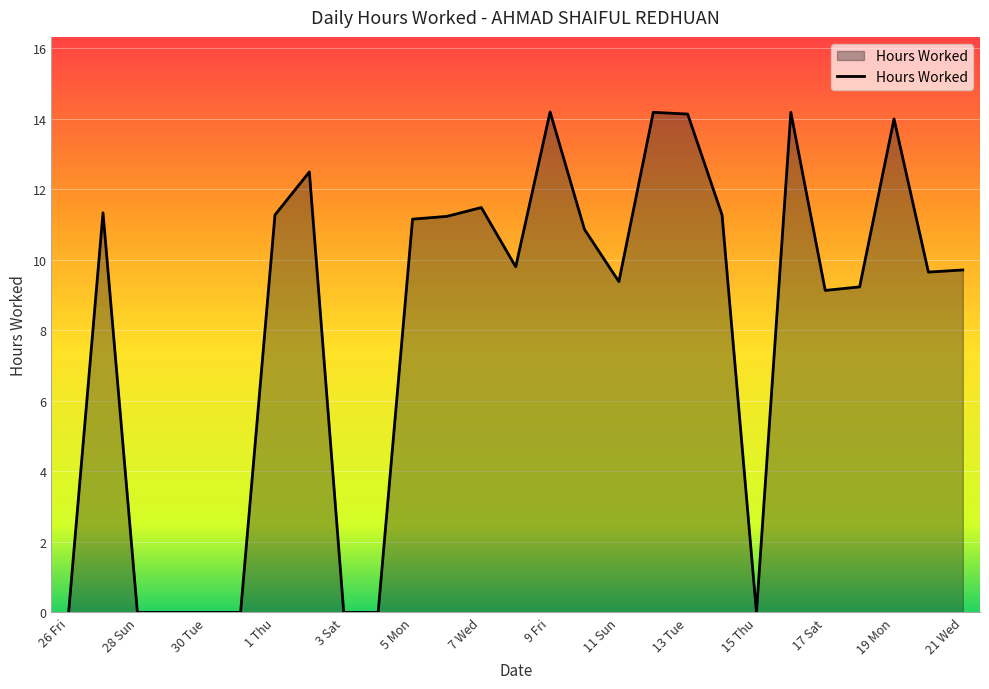

What is the change in value from 5 Mon to 11 Sun?

-1.8